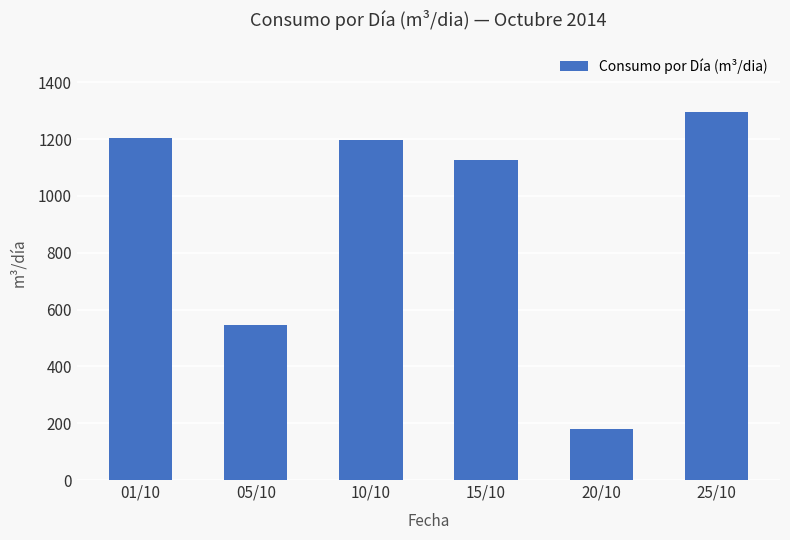

The value at 10/10 is 495. True or false?

False